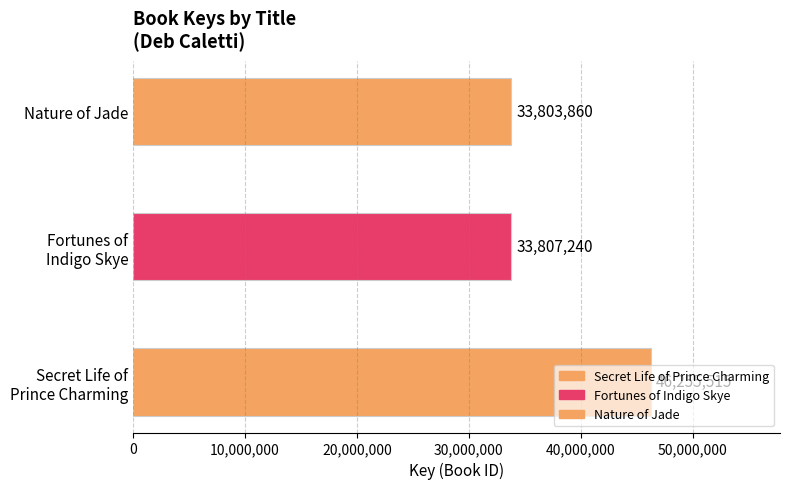

What is the value of the 2nd bar from the left?

33807240